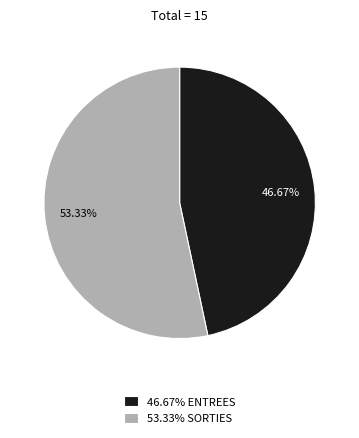

Rank the categories by value from lowest to highest.

46.67% ENTREES, 53.33% SORTIES